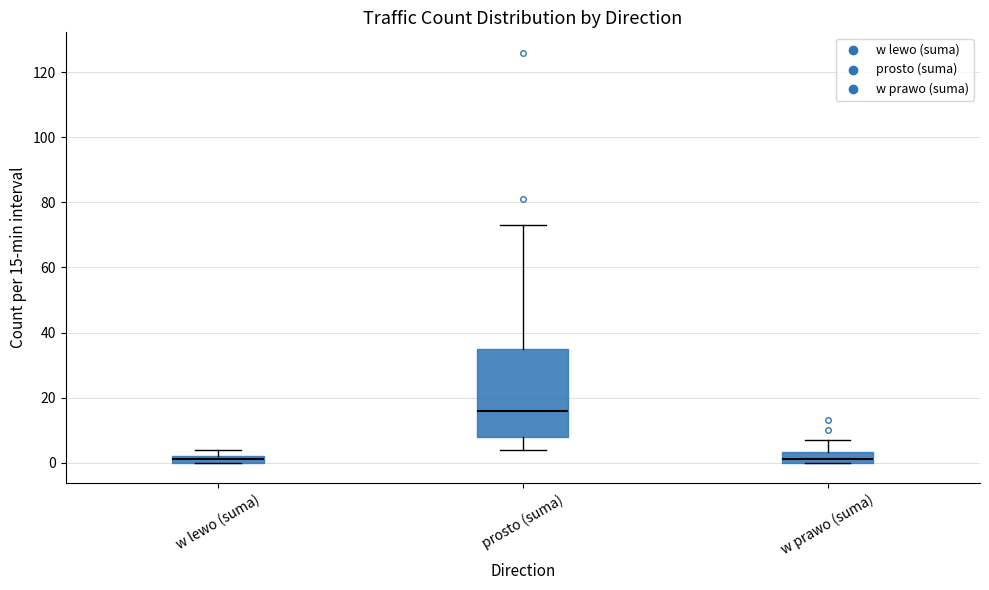

Which box is the tallest, from its lower edge to its upper edge?

prosto (suma)